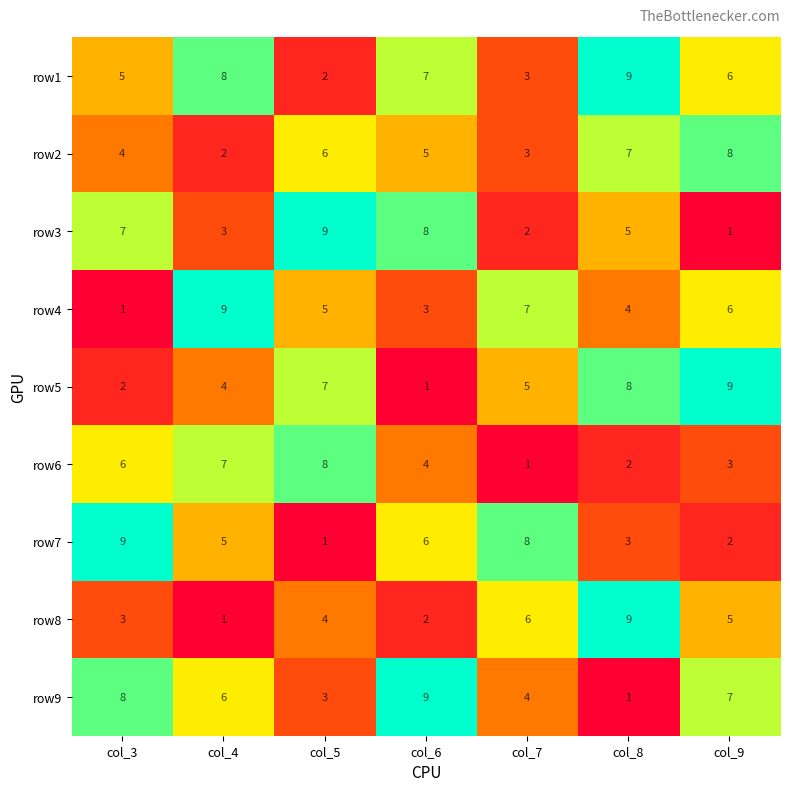

What is the sum of the row8 values at col_5 and col_8?

13